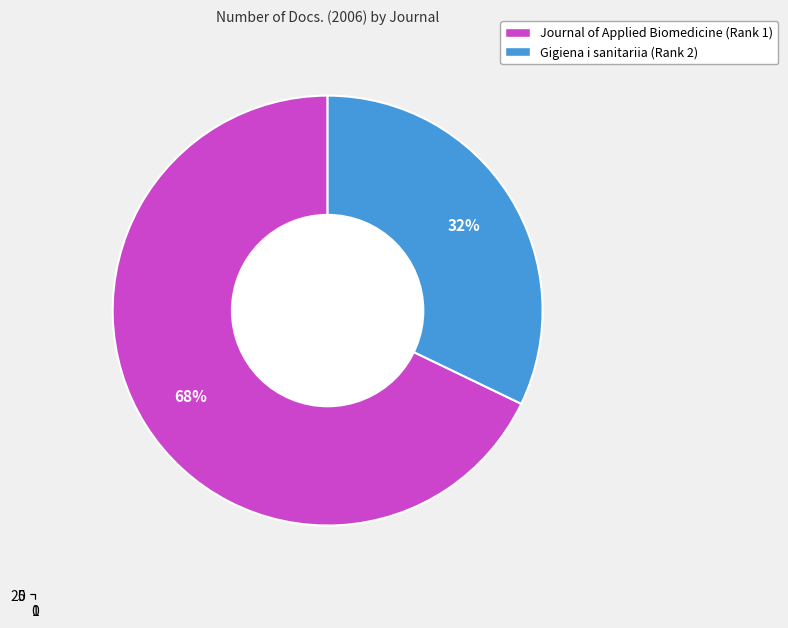

Count the number of slices in the pie.

2